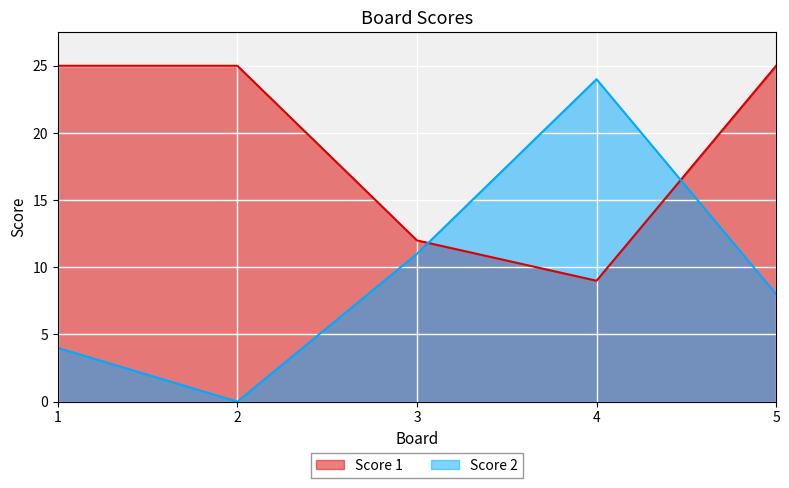

Which category has the lowest value in the Score 2 series?

2